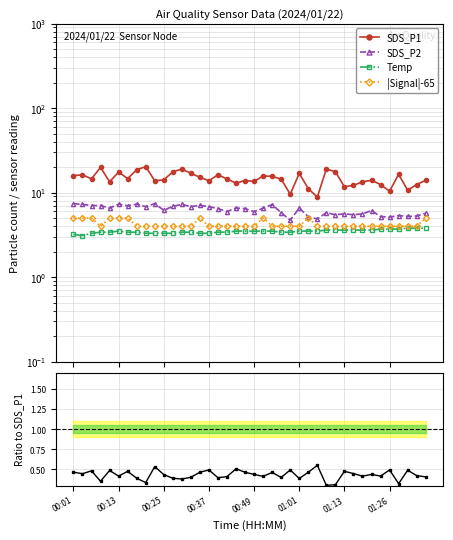

What is the spread (max minus min) of values at 01:13?

14.2